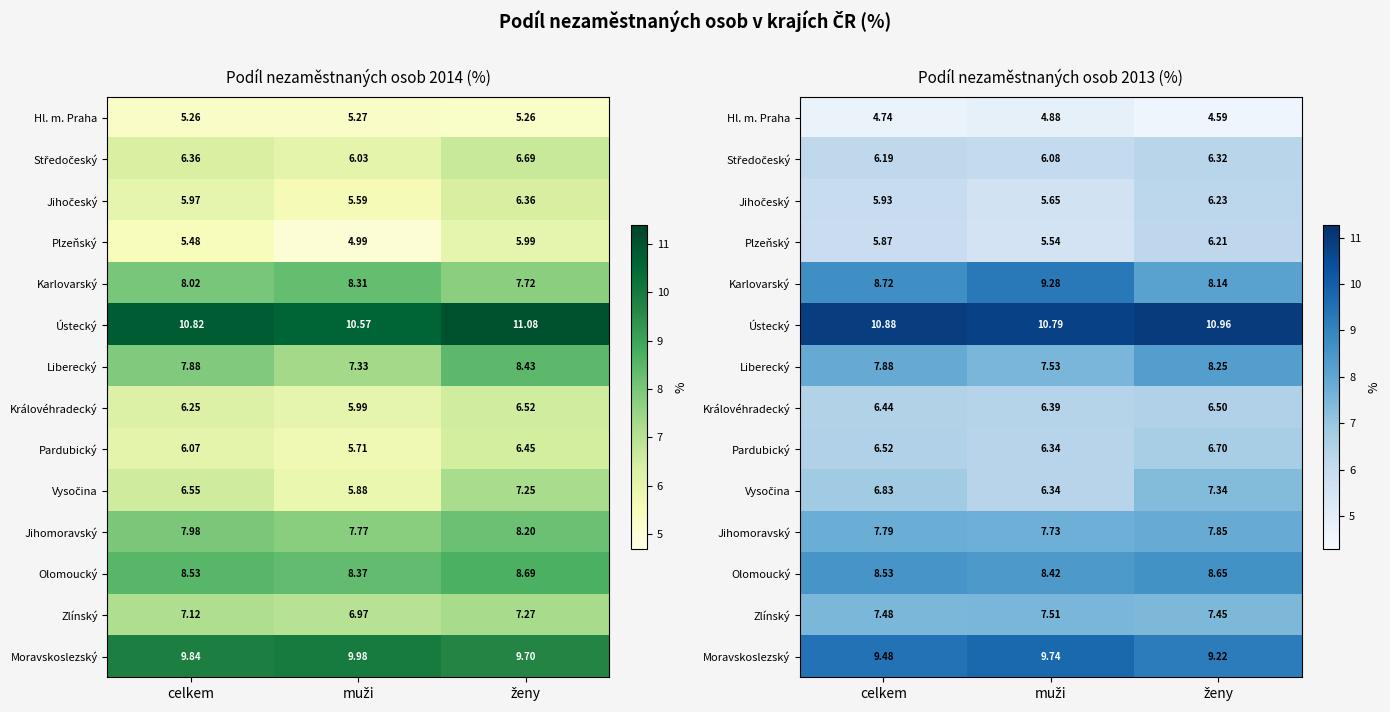

What is the difference between the Liberecký values at ženy and celkem?

0.4